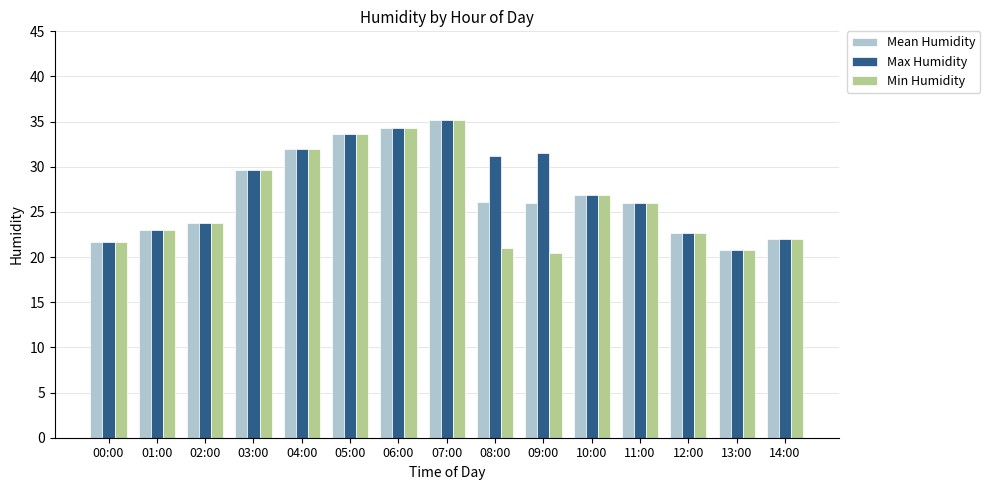

What are all the series names shown in the legend?

Mean Humidity, Max Humidity, Min Humidity